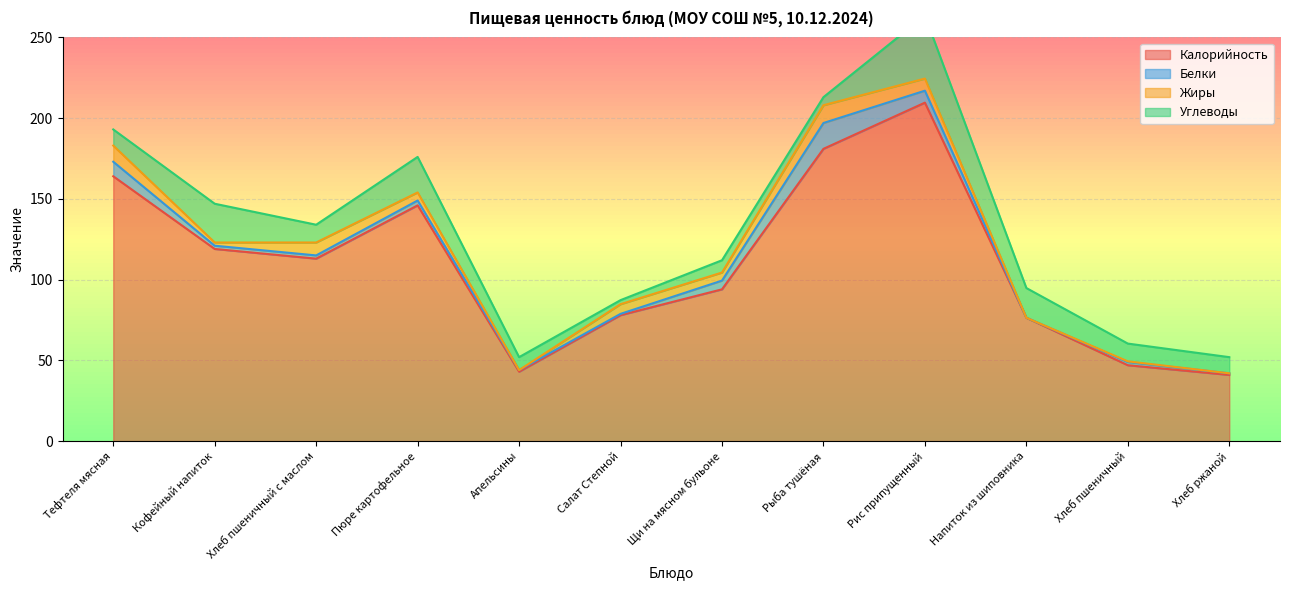

True or false: Белки and Жиры intersect in this chart.

True